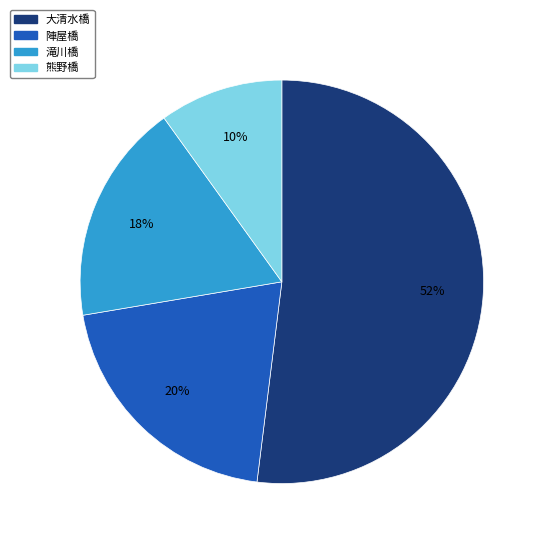

To the nearest percent, what portion does 大清水橋 represent?

52%